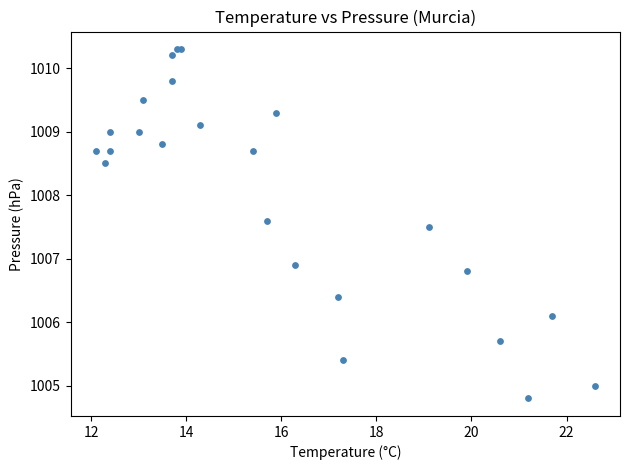

What Y value in the scatter plot is closest to 1007?

1006.9